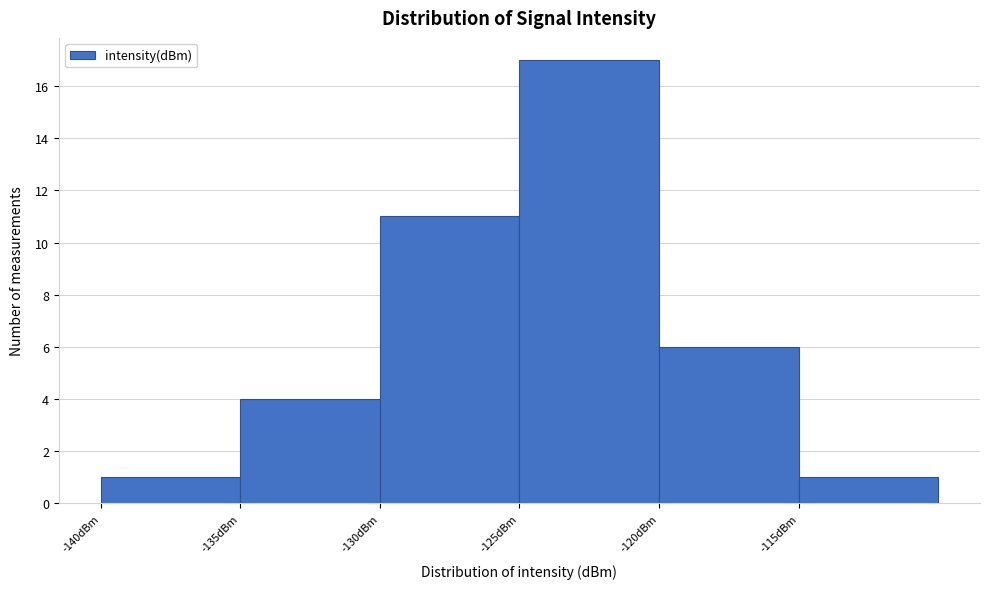

Reading left to right, transcribe this chart: for each bar, give the range it covers on the x-axis and its height. The values are not printed on the chart, so give them approximately, as read against the axis.

-140 to -135: 1
-135 to -130: 4
-130 to -125: 11
-125 to -120: 17
-120 to -115: 6
-115 to -110: 1